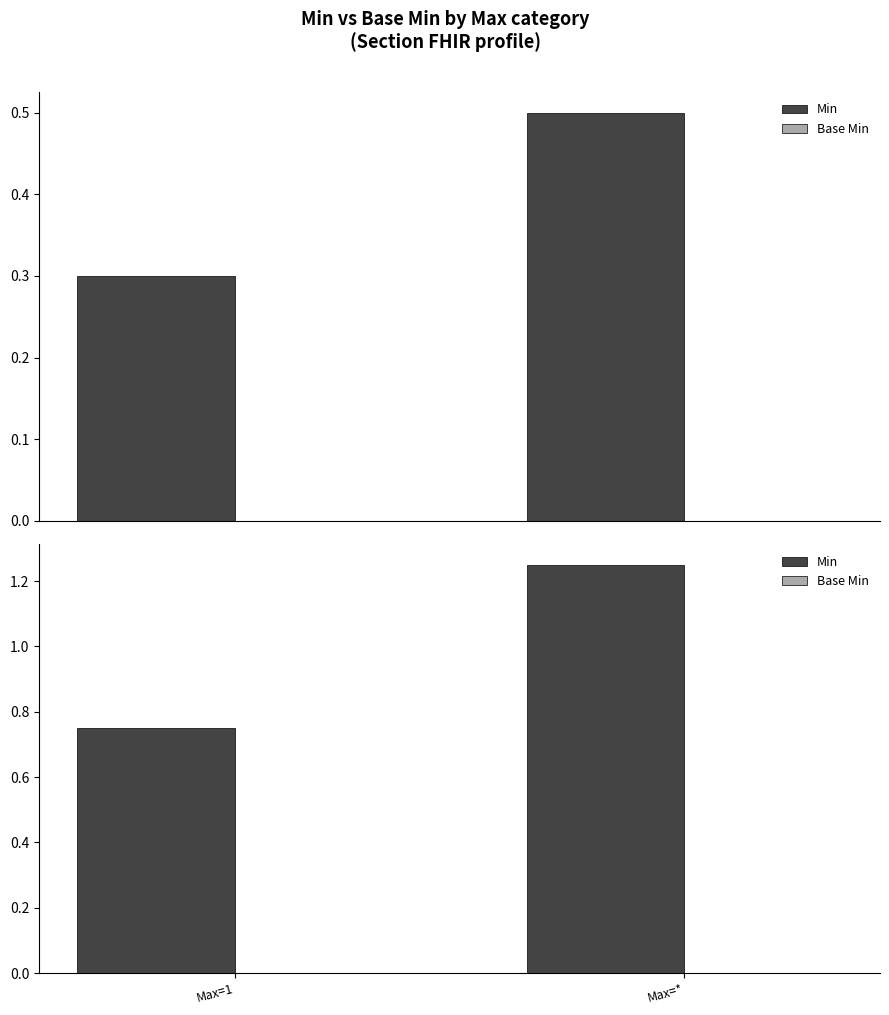

Is the value of Base Min at Max=* greater than the value of Min at Max=1?

No